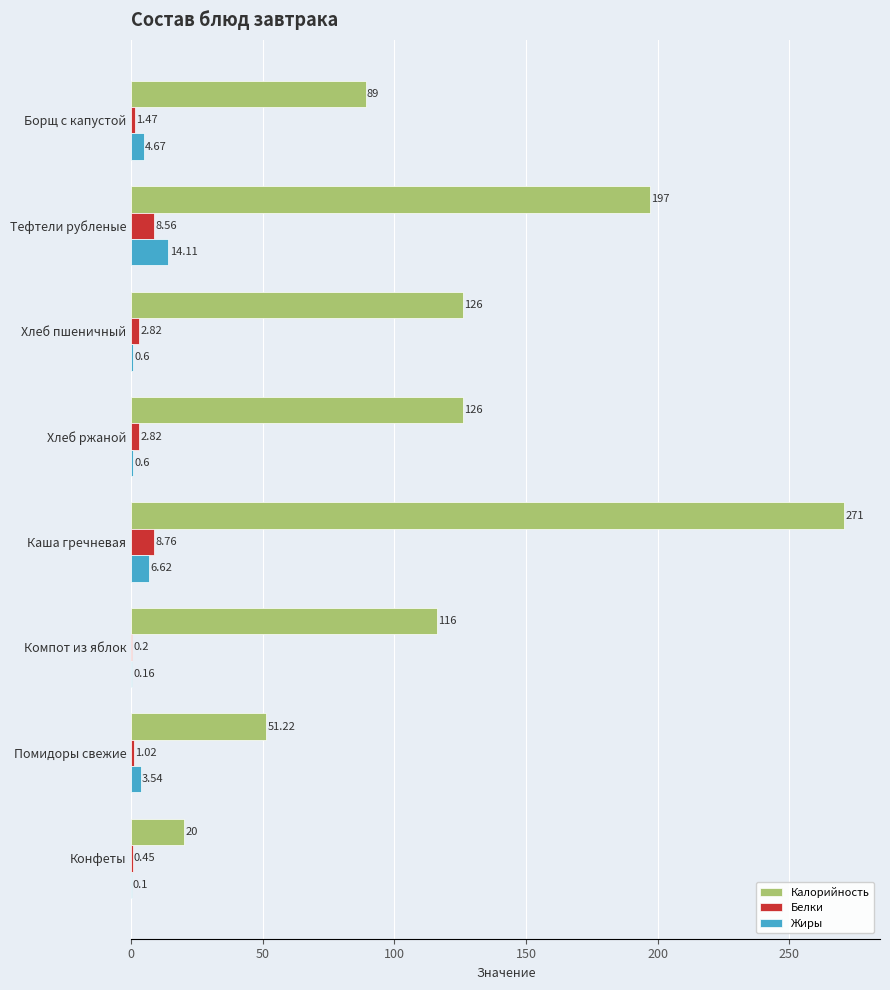

Count the number of categories in the chart.

8